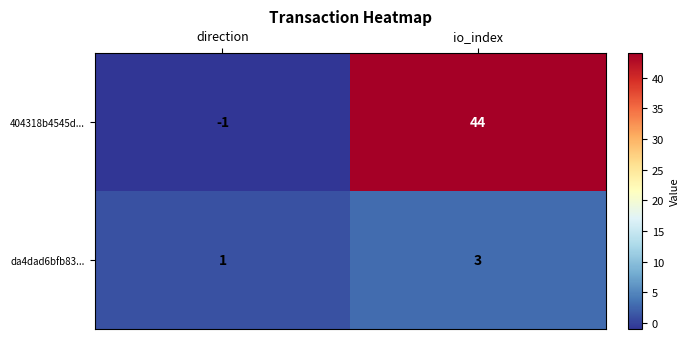

At which category is the sum across all series the highest?

io_index